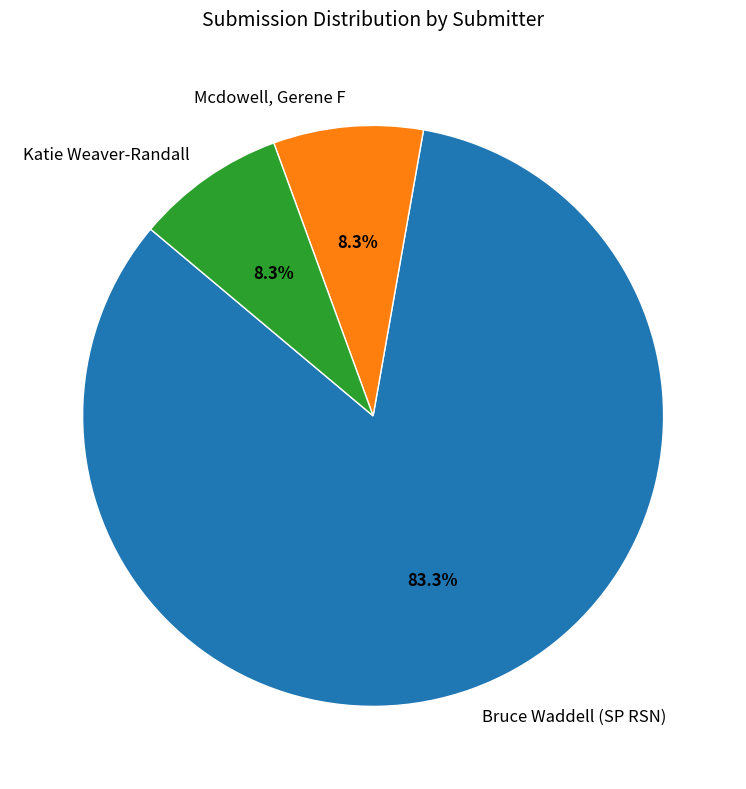

What is the largest slice in the pie chart?

Bruce Waddell (SP RSN)